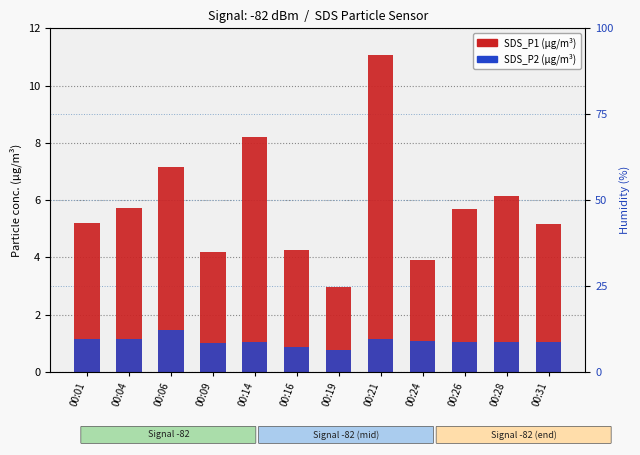

How many groups of bars are there?

12